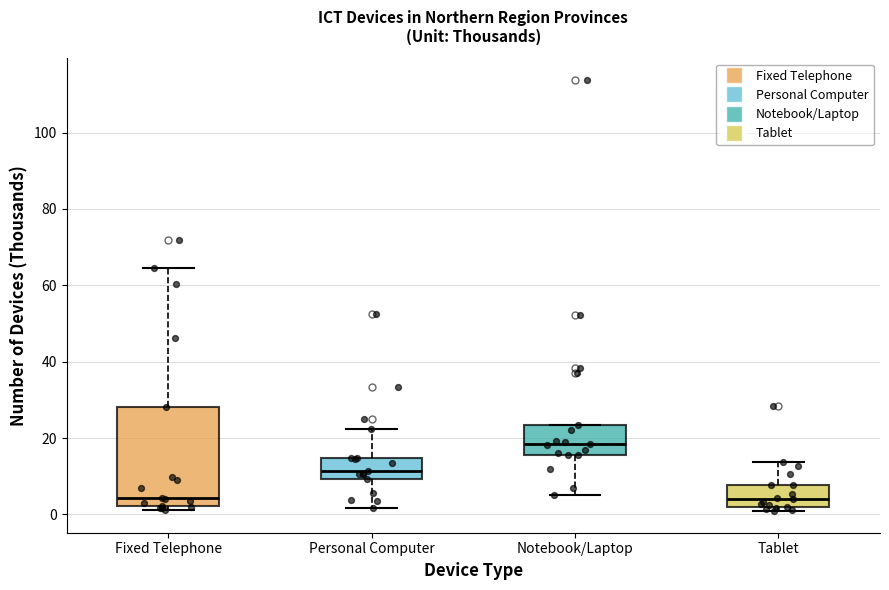

Reading left to right, read every box against the y-axis: the position of its median line, the range the box covers, and the ends of its whiskers. The values are not printed on the chart, so give them approximately, as read against the axis.

Fixed Telephone: median 4, box 2 to 28, whiskers 2 (just below the box's lower edge) to 64
Personal Computer: median 12, box 10 to 14, whiskers 2 to 22
Notebook/Laptop: median 18, box 16 to 24, whiskers 4 to 24
Tablet: median 4, box 2 to 8, whiskers 0 to 14